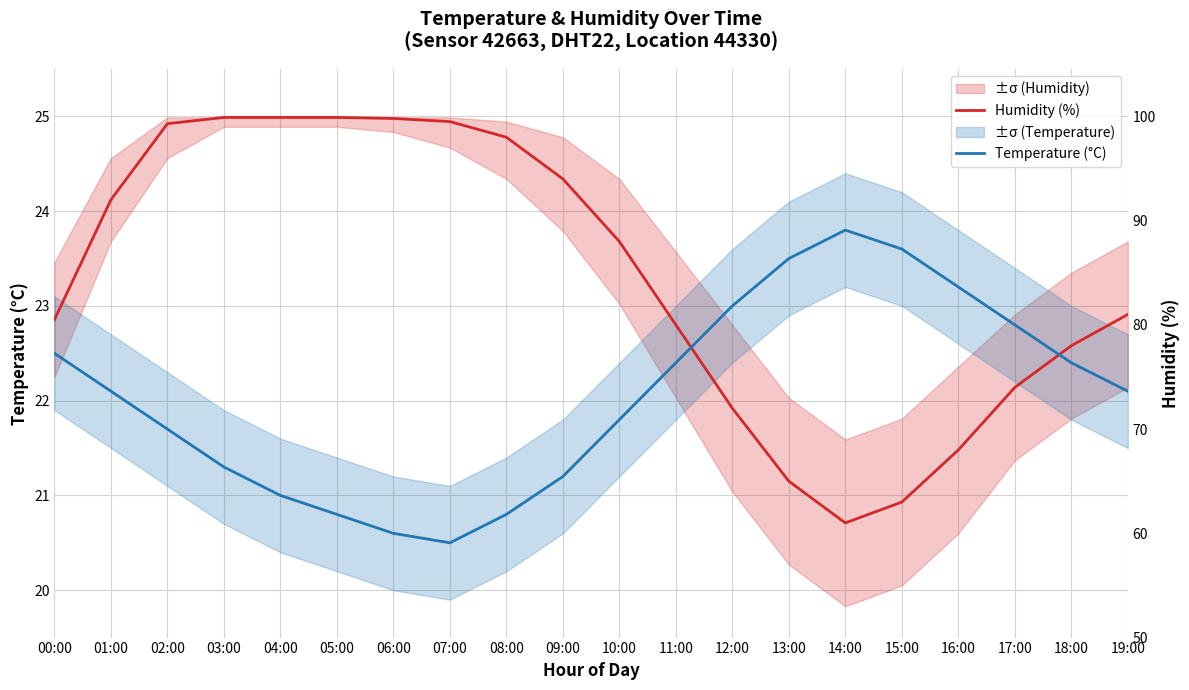

The Temperature (°C) series shows 31.9 at 14:00. True or false?

False